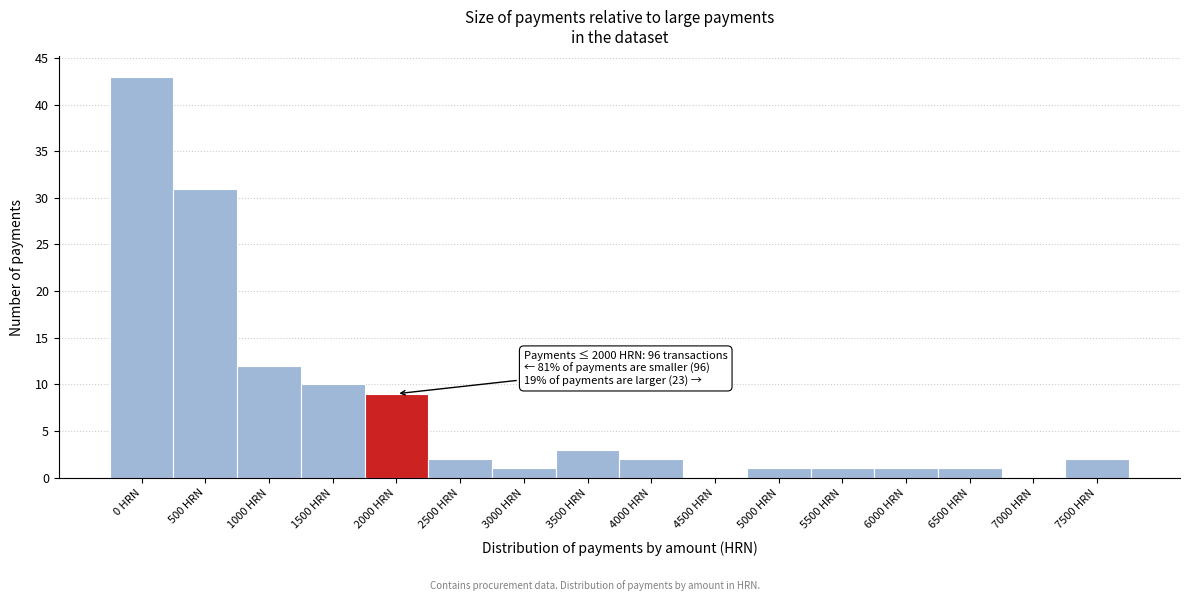

Reading left to right, what are all the values shown in this chart?

0 HRN=43	500 HRN=31	1000 HRN=12	1500 HRN=10	2000 HRN=9	2500 HRN=2	3000 HRN=1	3500 HRN=3	4000 HRN=2	4500 HRN=0	5000 HRN=1	5500 HRN=1	6000 HRN=1	6500 HRN=1	7000 HRN=0	7500 HRN=2